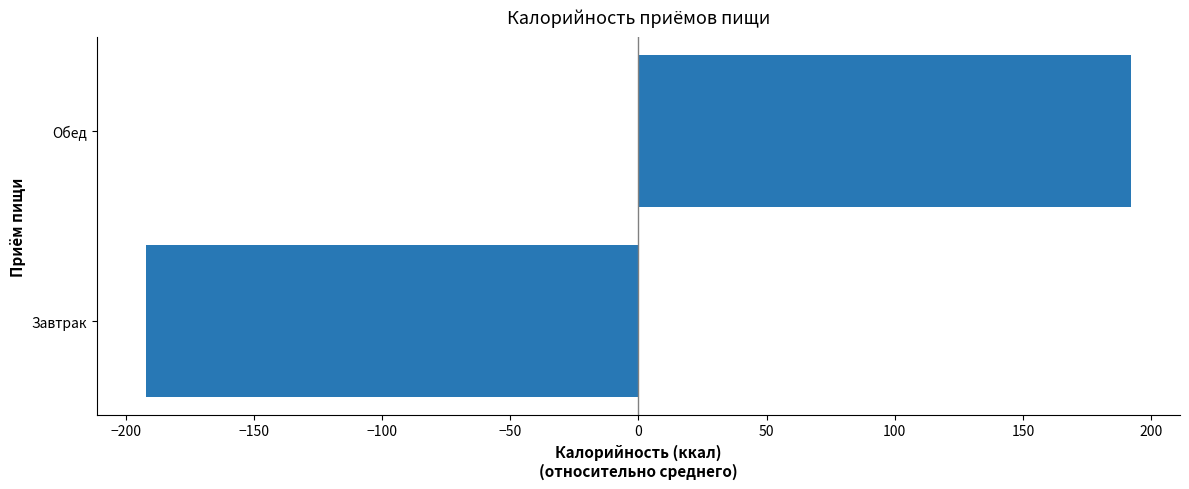

How many positive values are there?

1